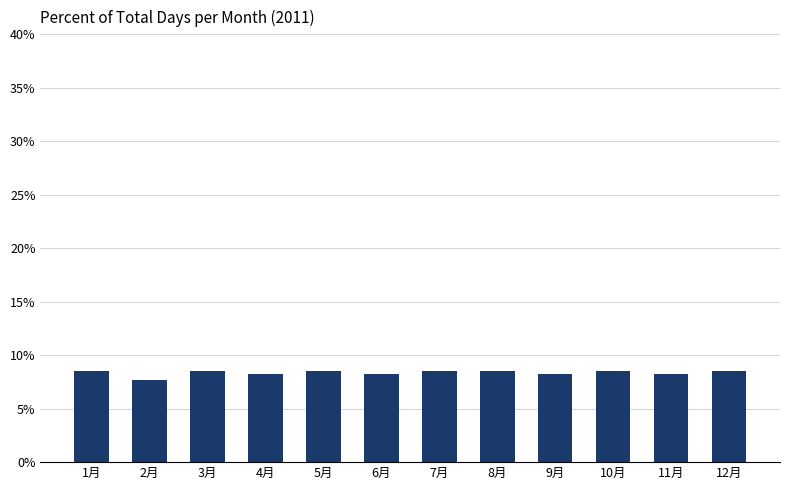

What is the ratio of the value at 4月 to the value at 2月?

1.1